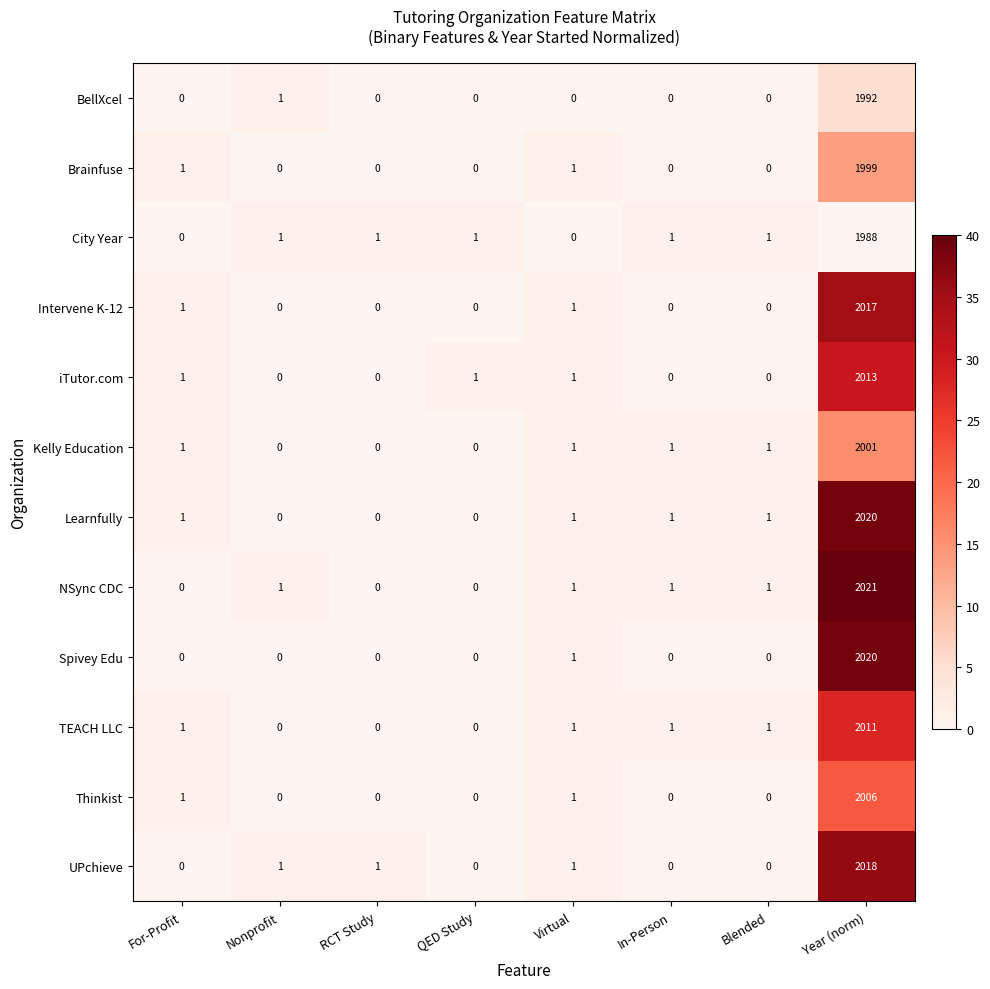

Which category has the highest value across all series?

Year (norm)